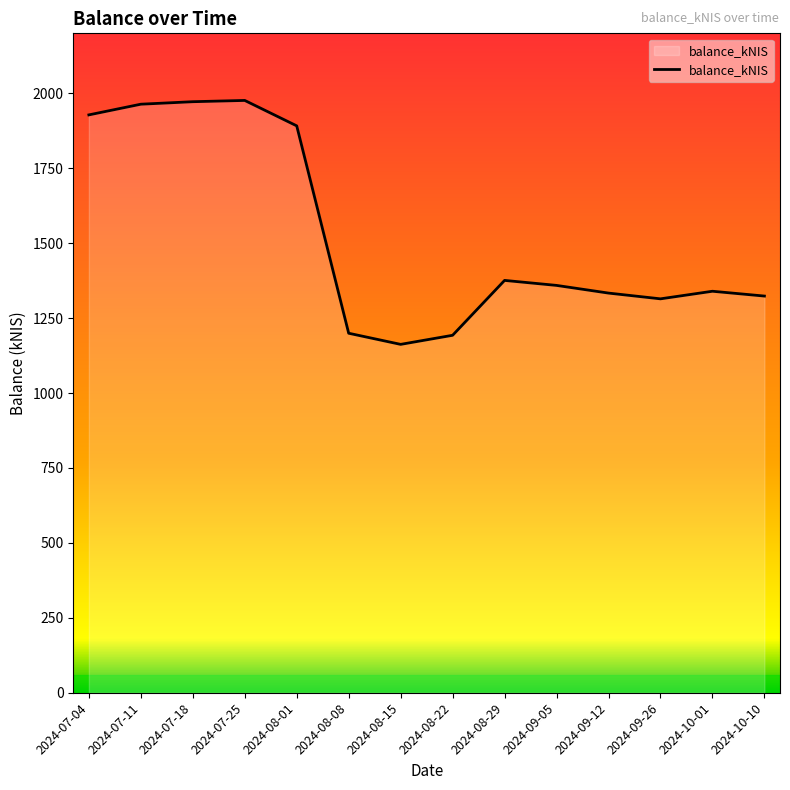

What is the difference between the values at 2024-08-15 and 2024-07-04?

765.6